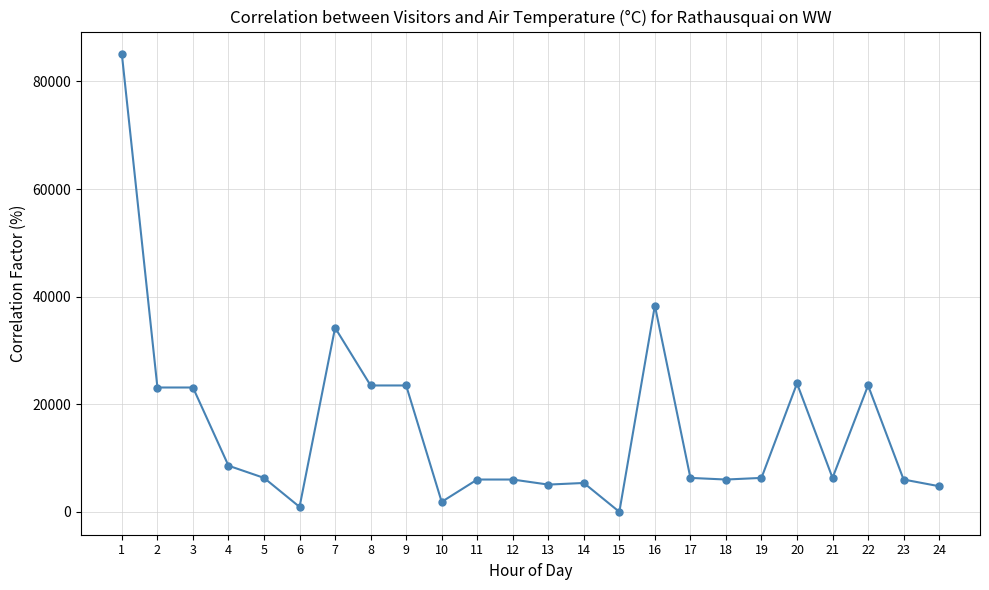

Is this an area chart (filled region under the line)?

No